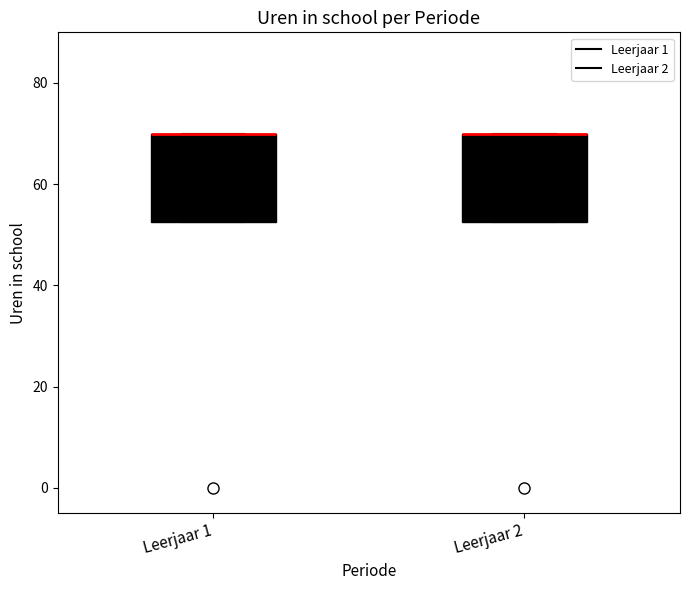

Reading left to right, transcribe this box plot: for each box, give where its median line is, the range the box spans, and where its two whiskers end, as read against the y-axis. The values are not printed on the chart, so give them approximately, as read against the axis.

Leerjaar 1: median 70 (drawn on the box's upper edge), box 52 to 70, whiskers 52 to 70
Leerjaar 2: median 70 (drawn on the box's upper edge), box 52 to 70, whiskers 52 to 70